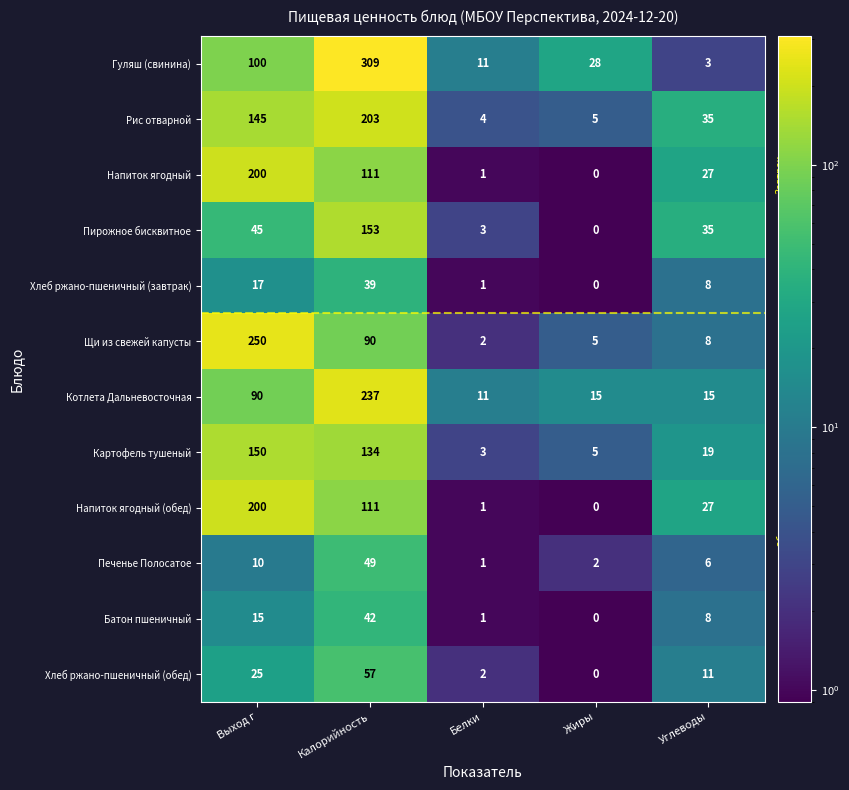

What is the difference between the maximum and minimum values in the Батон пшеничный series?

42